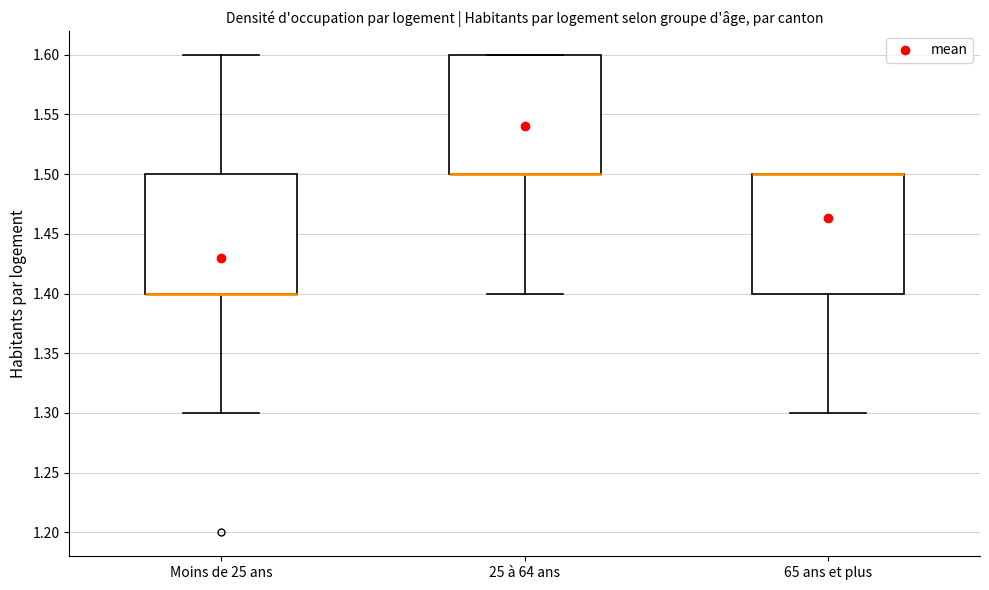

Reading left to right, transcribe this box plot: for each box, give where its median line is, the range the box spans, and where its two whiskers end, as read against the y-axis. The values are not printed on the chart, so give them approximately, as read against the axis.

Moins de 25 ans: median 1.4 (drawn on the box's lower edge), box 1.4 to 1.5, whiskers 1.3 to 1.6
25 à 64 ans: median 1.5 (drawn on the box's lower edge), box 1.5 to 1.6, whiskers 1.4 to 1.6
65 ans et plus: median 1.5 (drawn on the box's upper edge), box 1.4 to 1.5, whiskers 1.3 to 1.5